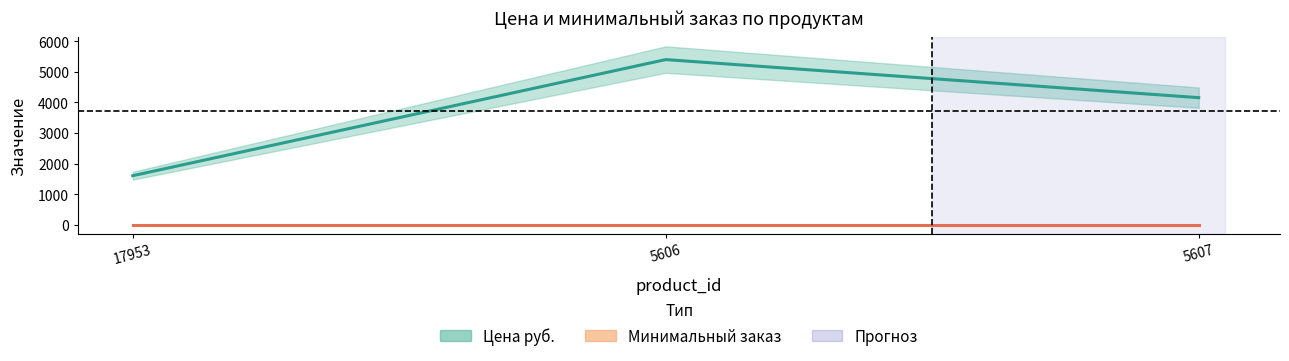

What is the ratio of the value at 5607 to the value at 17953?

2.6